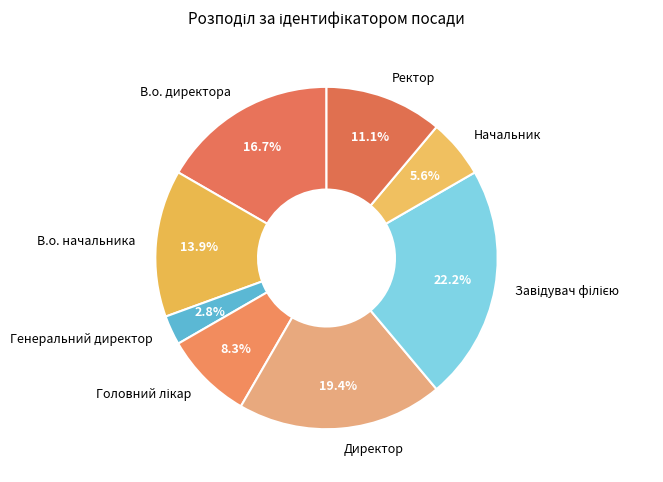

Is there any slice that represents more than half of the pie?

No